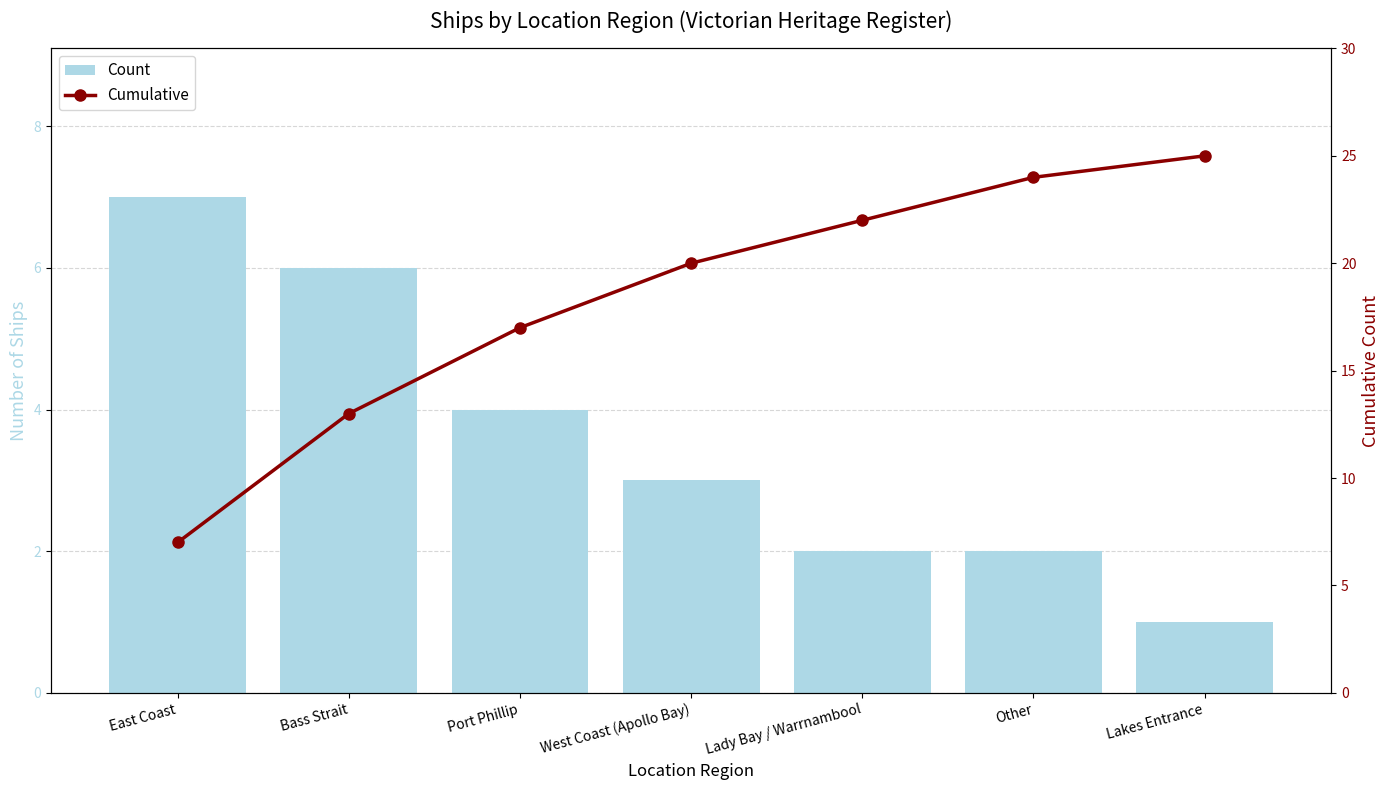

What is the sum of all Cumulative values?

128